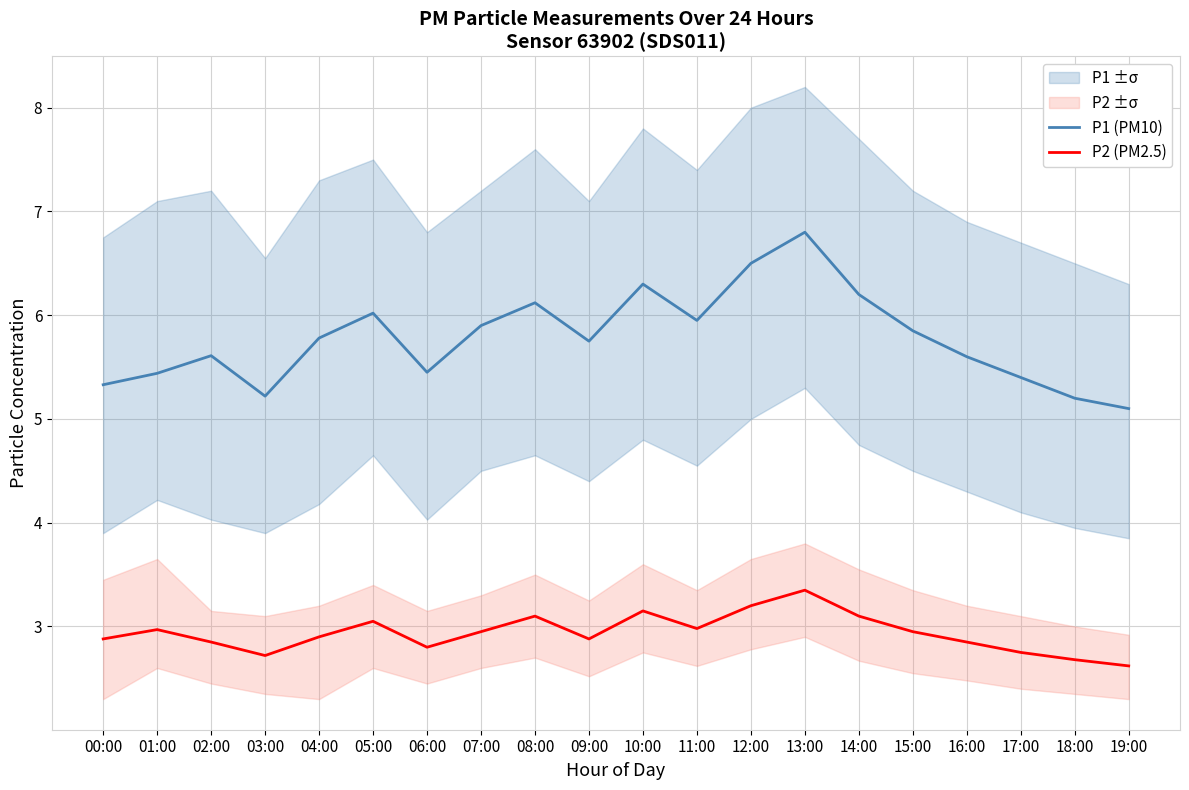

Which category has the highest value in the P1 (PM10) series?

13:00